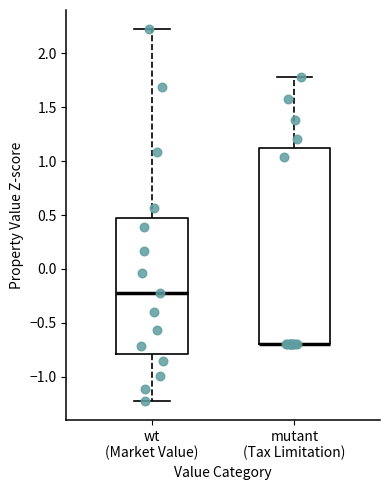

Reading left to right, read every box against the y-axis: the position of its median line, the range the box covers, and the ends of its whiskers. The values are not printed on the chart, so give them approximately, as read against the axis.

wt (Market Value): median -0.20, box -0.80 to 0.50, whiskers -1.25 to 2.25
mutant (Tax Limitation): median -0.70 (drawn on the box's lower edge), box -0.70 to 1.10, whiskers -0.70 to 1.80